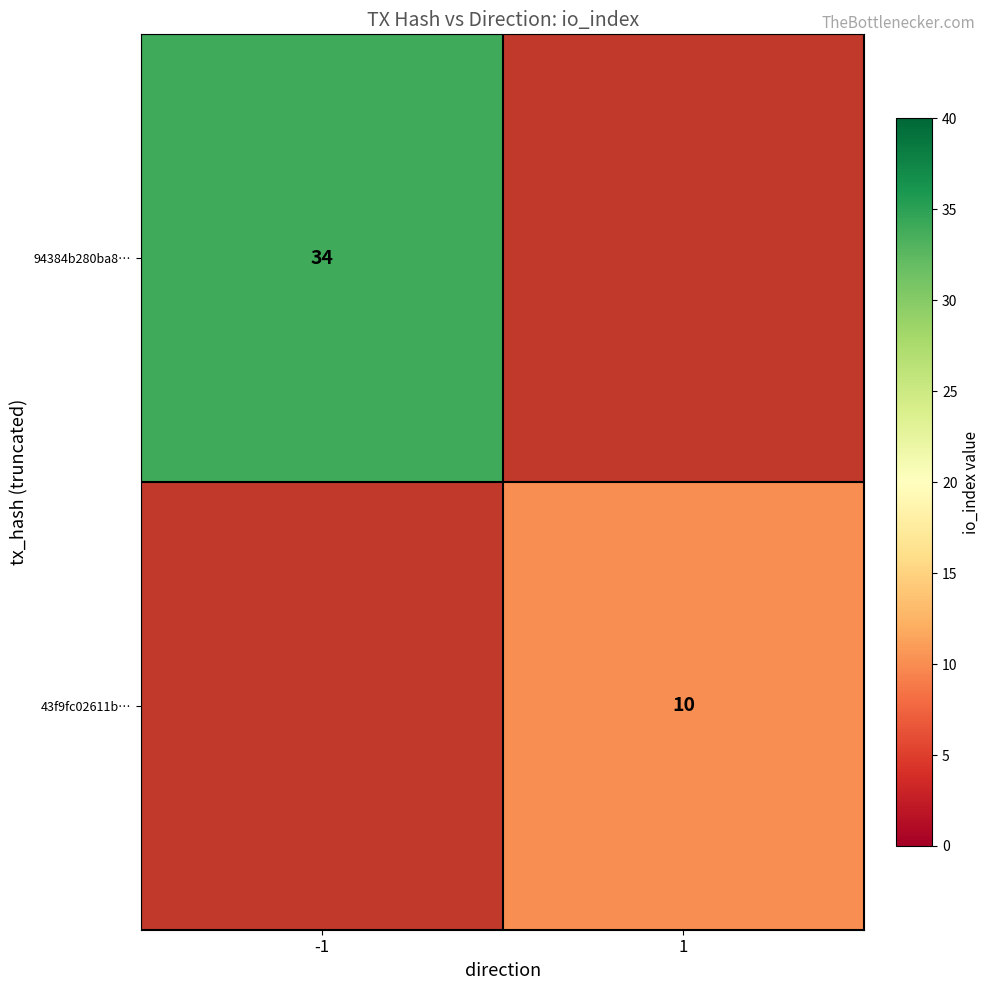

Is it true that 94384b280ba8… equals 34 at -1?

True